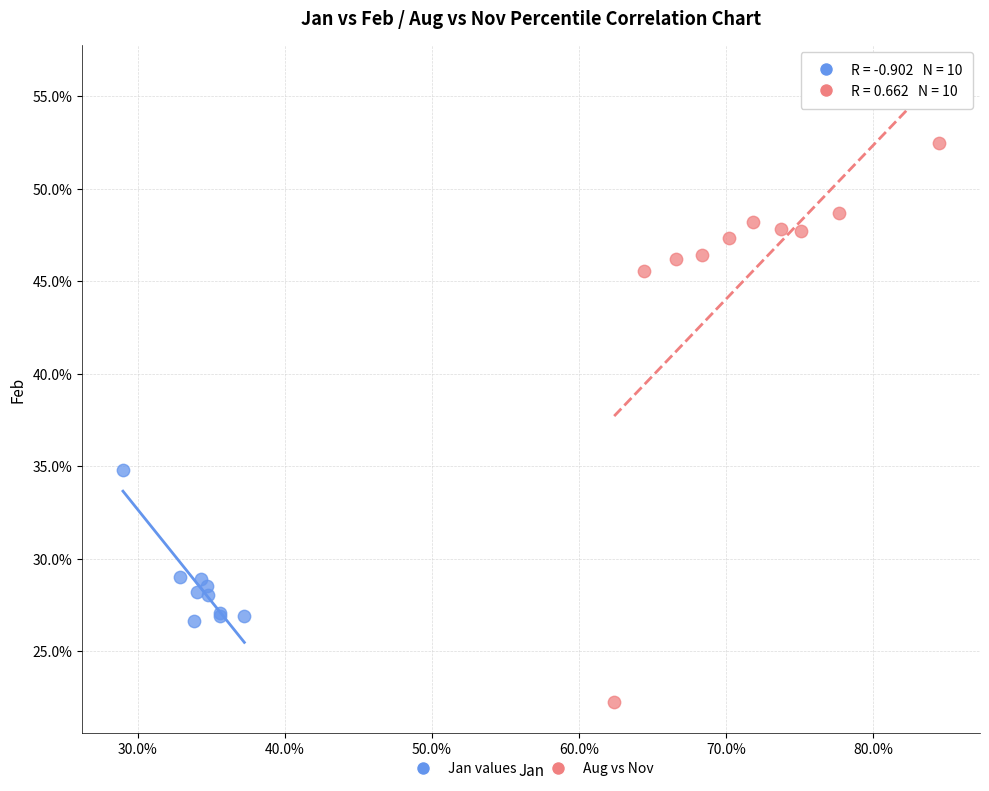

Which series has the largest Y range (max minus min)?

Aug vs Nov